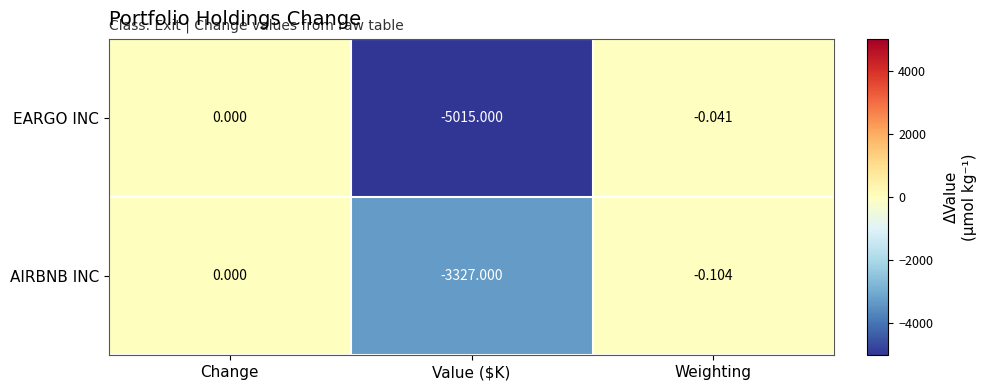

Which series has the largest range (max minus min)?

EARGO INC